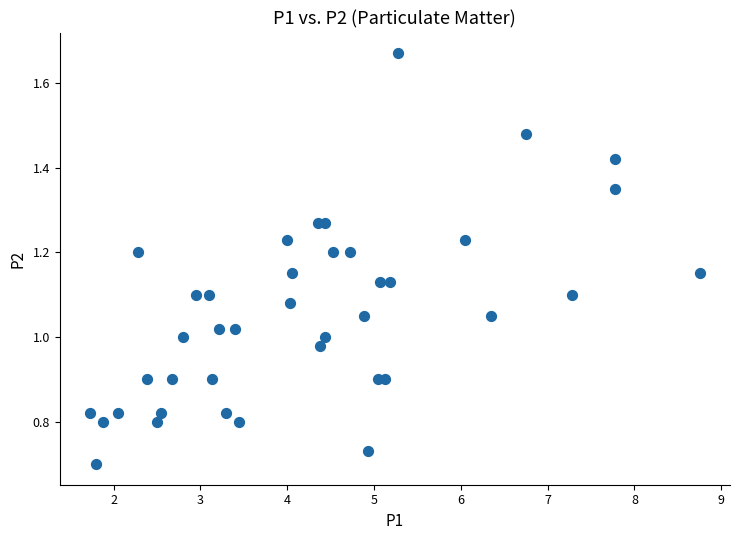

What is the range of X values (max minus min)?

7.0